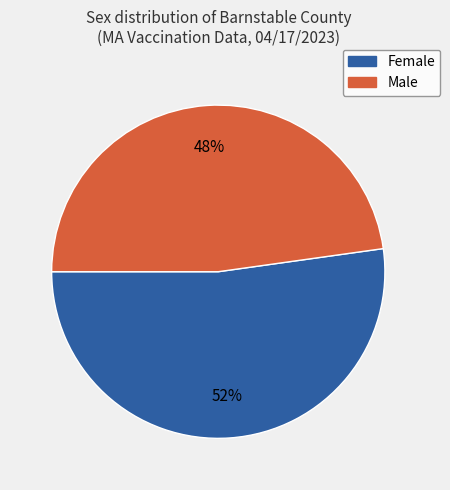

Does any single category account for the majority?

Yes